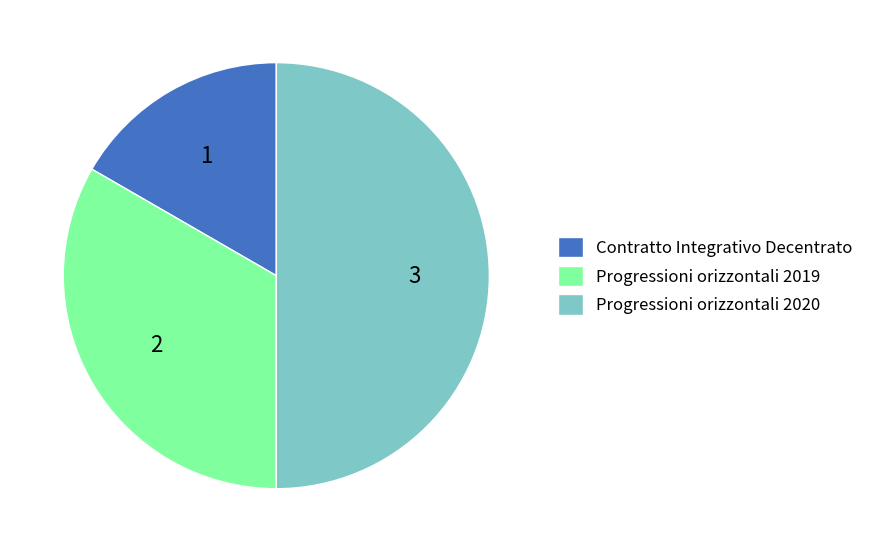

Is the sum of Progressioni orizzontali 2019 and Progressioni orizzontali 2020 greater than half?

Yes